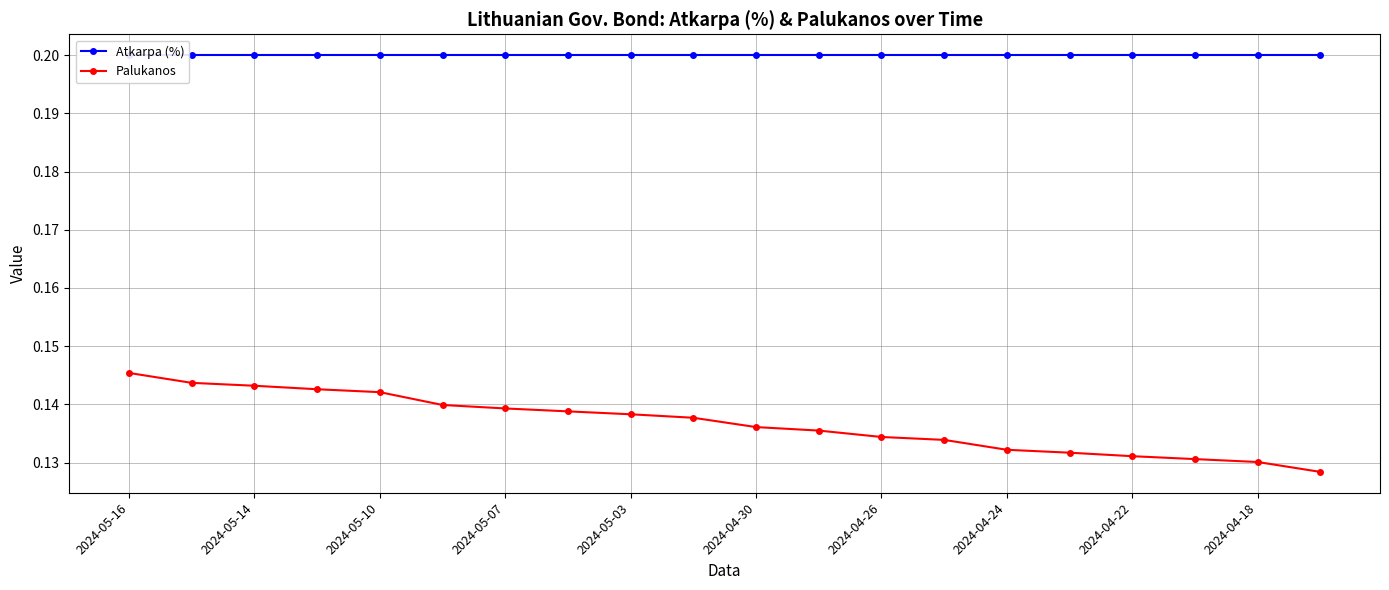

What is the greatest value displayed?

0.2